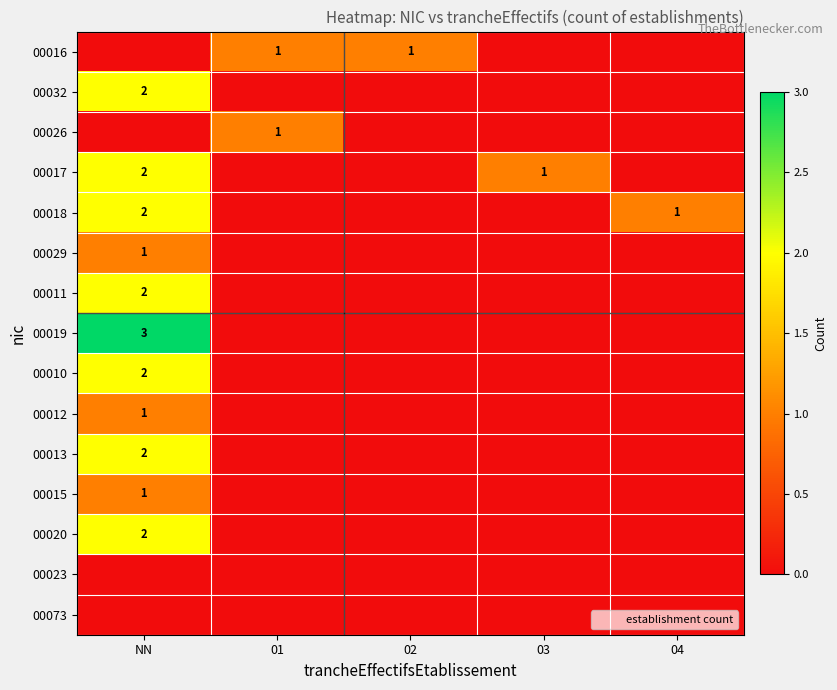

The value of 00017 at 03 is 1. True or false?

True